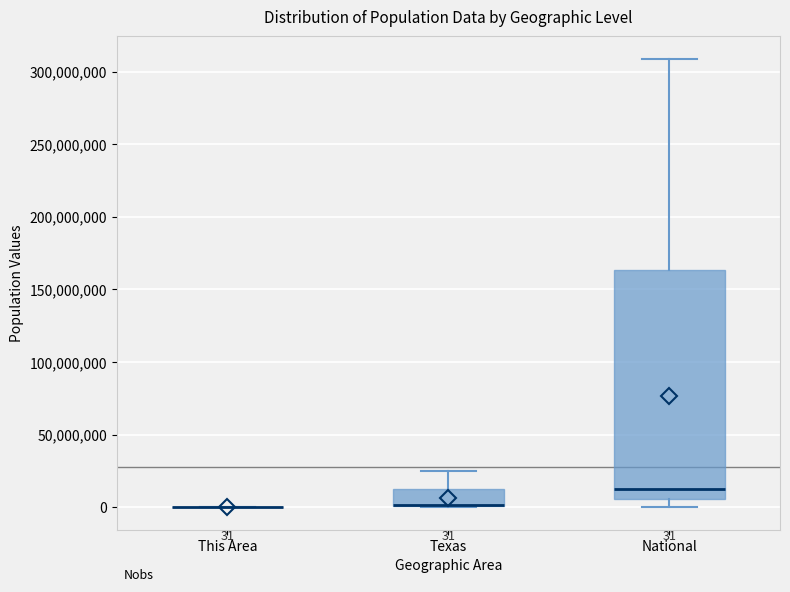

Which box is the tallest, from its lower edge to its upper edge?

National